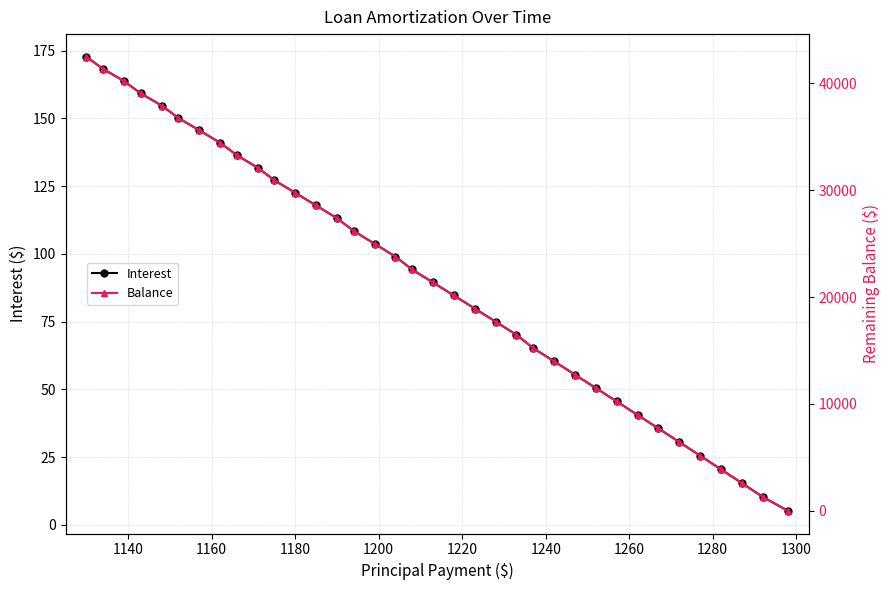

Reading right to left, transcribe all the data shown in this chart.

Interest: 5.2	10.3	15.4	20.4	25.5	30.5	35.5	40.5	45.5	50.5	55.4	60.3	65.2	70.1	75.0	79.8	84.6	89.4	94.2	99.0	103.7	108.4	113.2	117.8	122.5	127.2	131.8	136.4	141.0	145.6	150.2	154.7	159.2	163.7	168.2	172.7
Balance: 3.0	1301.0	2593.0	3880.0	5162.0	6439.0	7711.0	8978.0	10240.0	11497.0	12749.0	13996.0	15238.0	16475.0	17708.0	18936.0	20159.0	21377.0	22590.0	23798.0	25002.0	26201.0	27395.0	28585.0	29770.0	30950.0	32125.0	33296.0	34462.0	35624.0	36781.0	37933.0	39081.0	40224.0	41363.0	42497.0